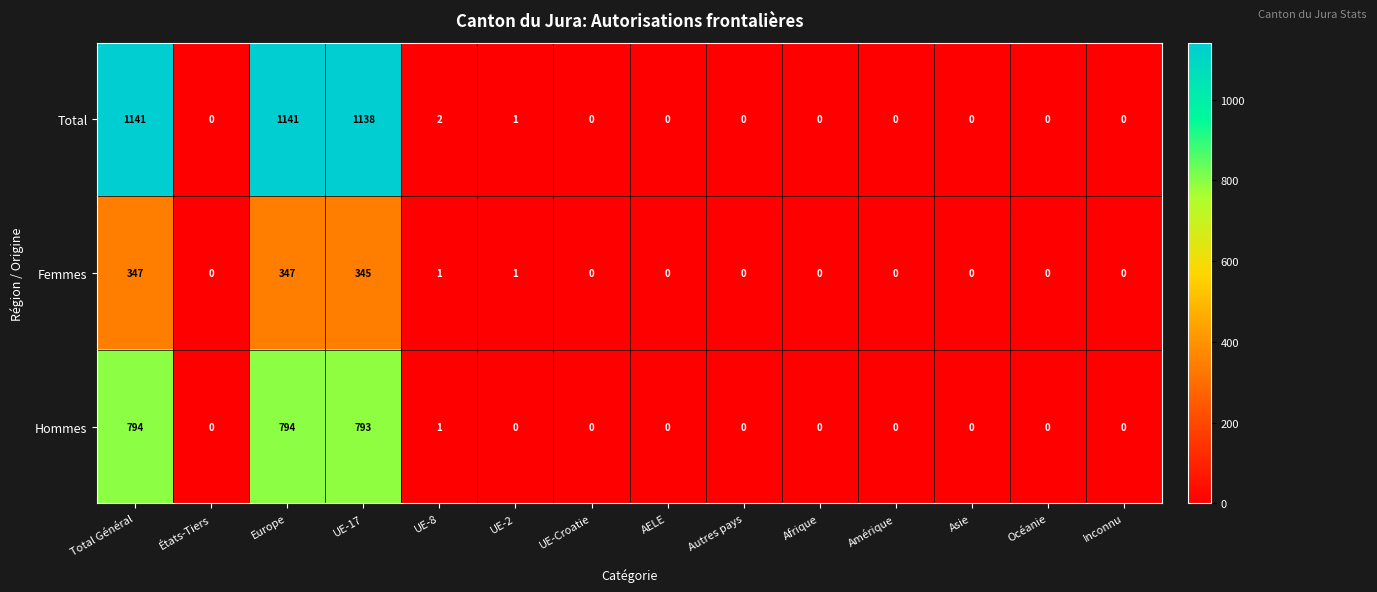

What is the greatest value displayed?

1141